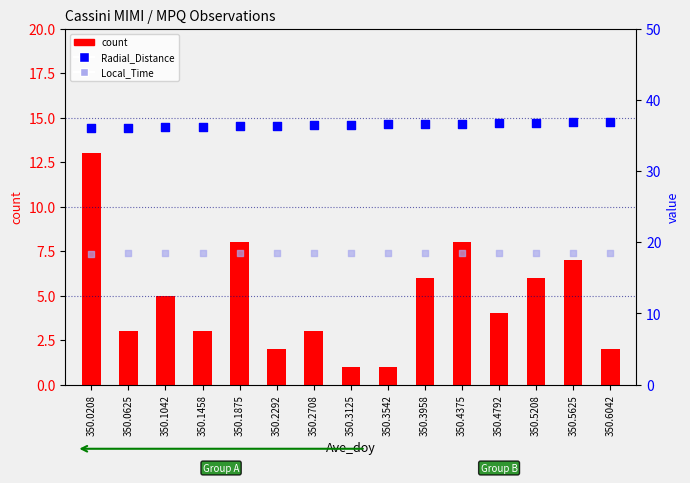

Is the value of Local_Time (scatter) at 350.6042 greater than the value of Radial_Distance (scatter) at 350.4375?

No